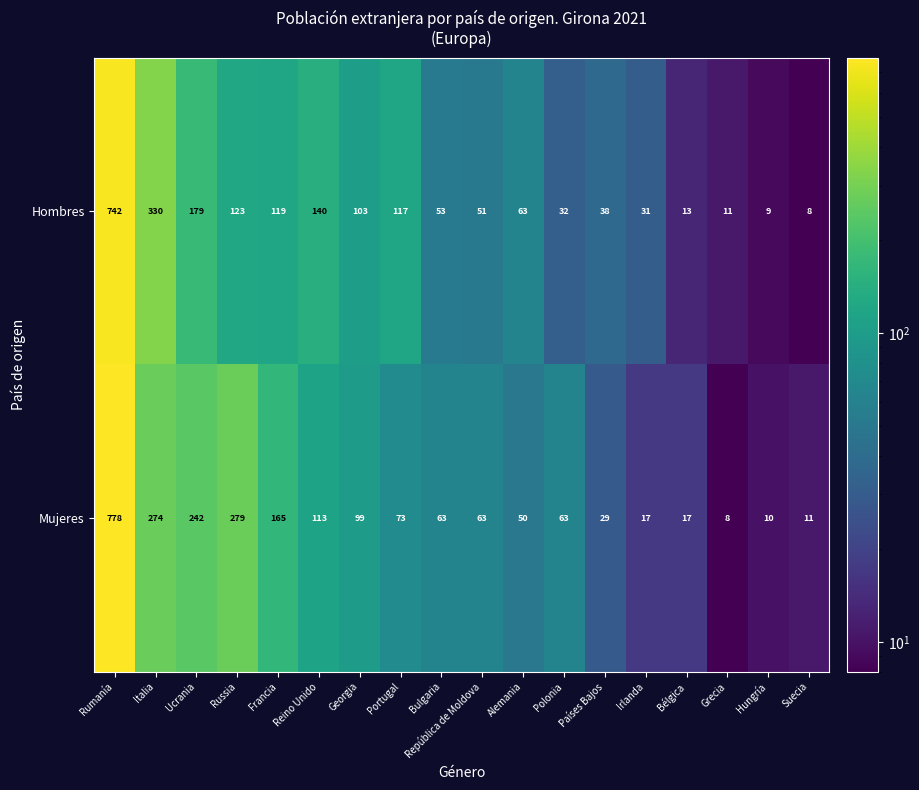

Read the Hombres value at Italia.

330